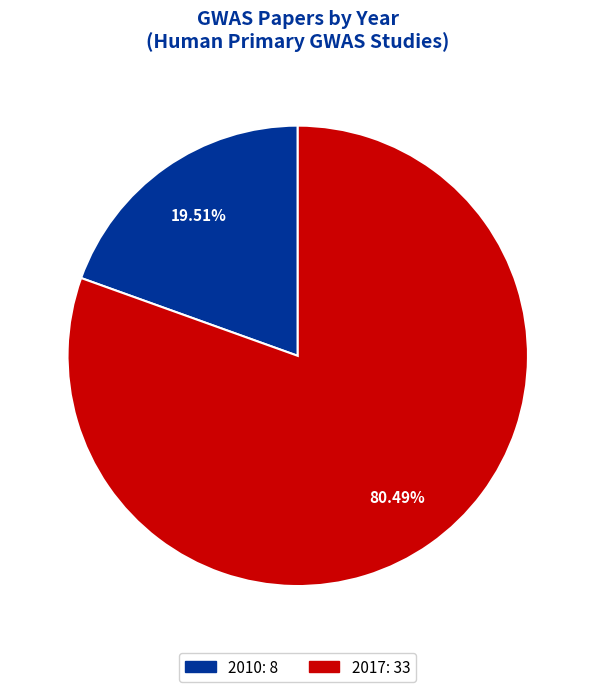

Is there any slice that represents more than half of the pie?

Yes